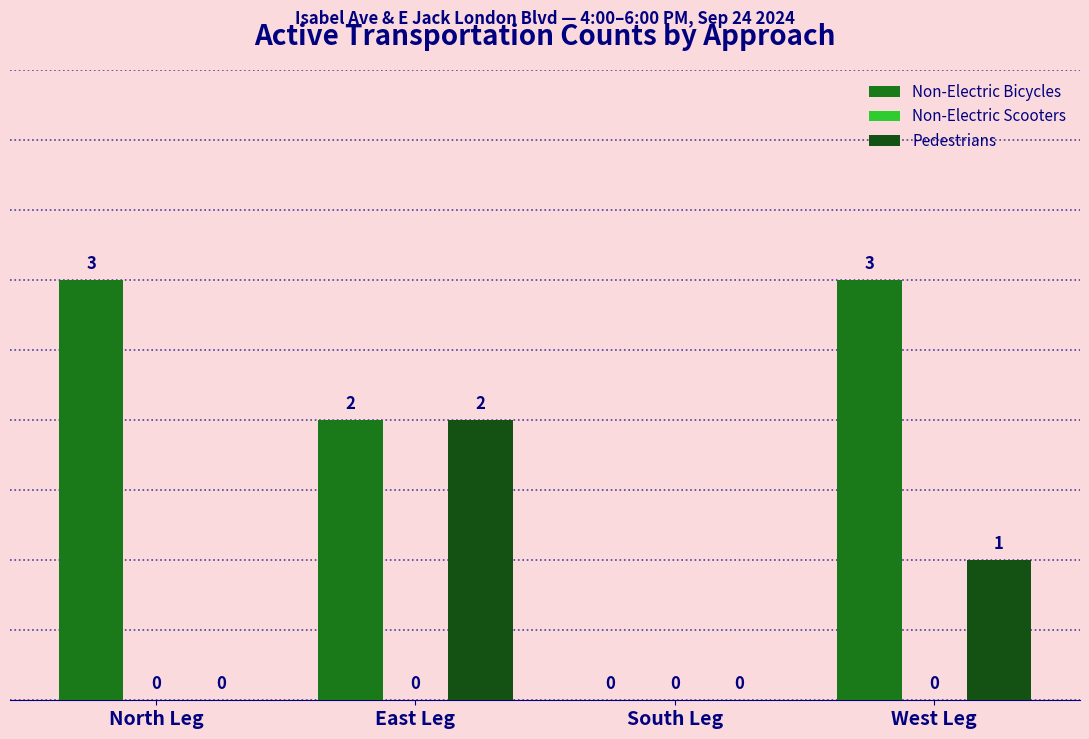

What is the sum of the Non-Electric Bicycles values at North Leg and South Leg?

3